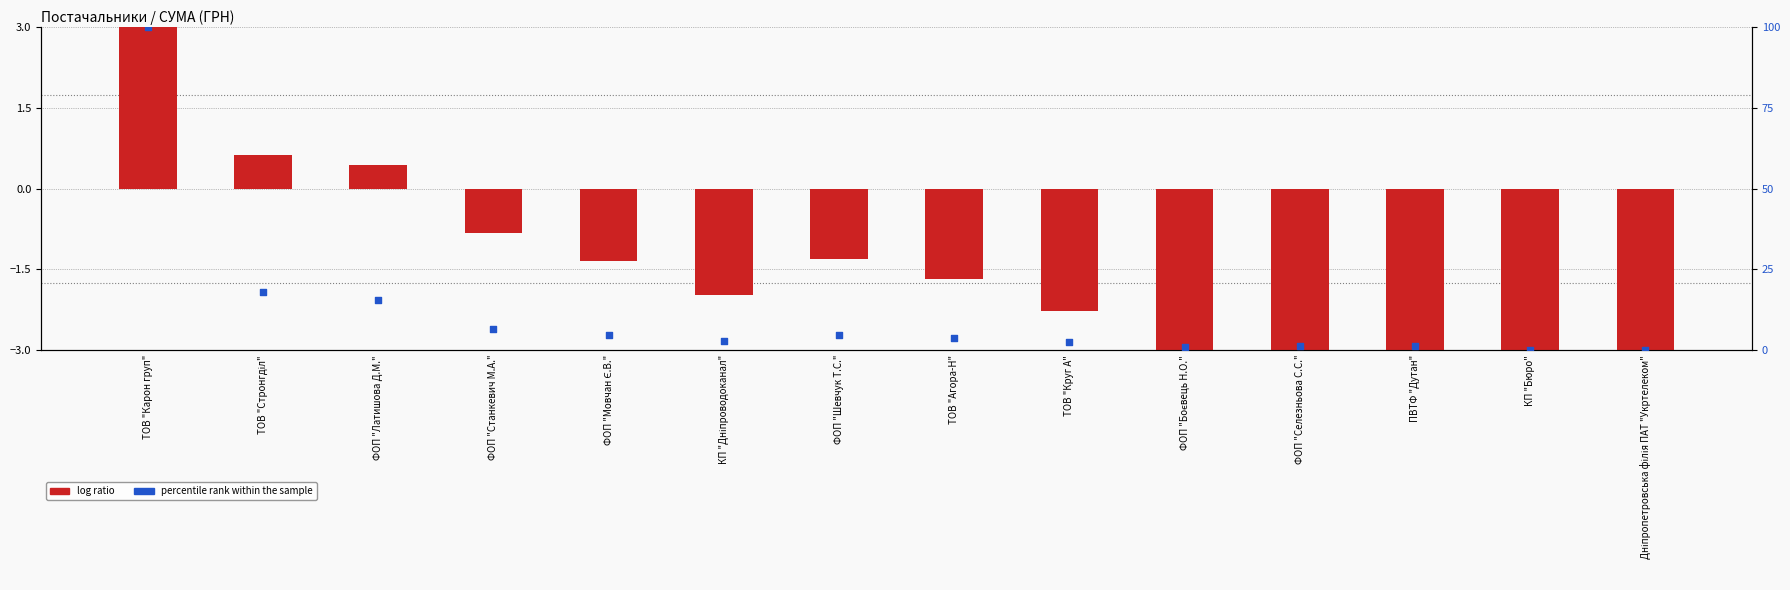

Which series reaches the minimum Y coordinate?

log ratio